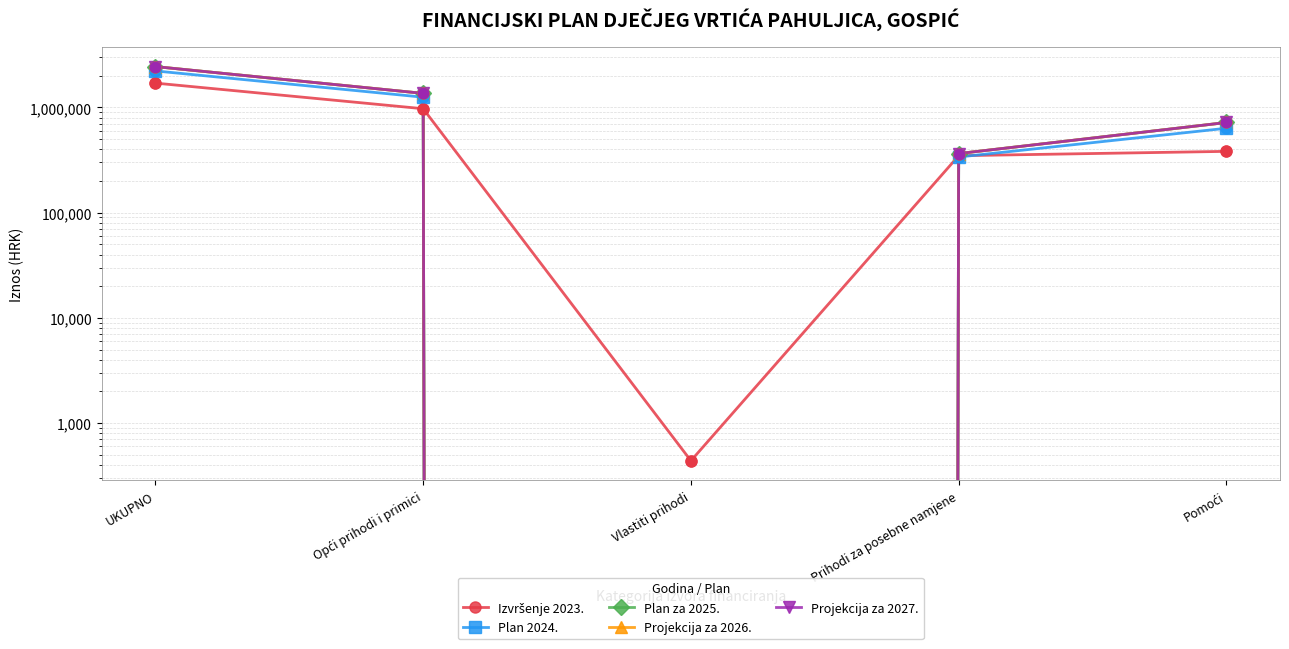

Which series has the largest total across all categories?

Plan za 2025.